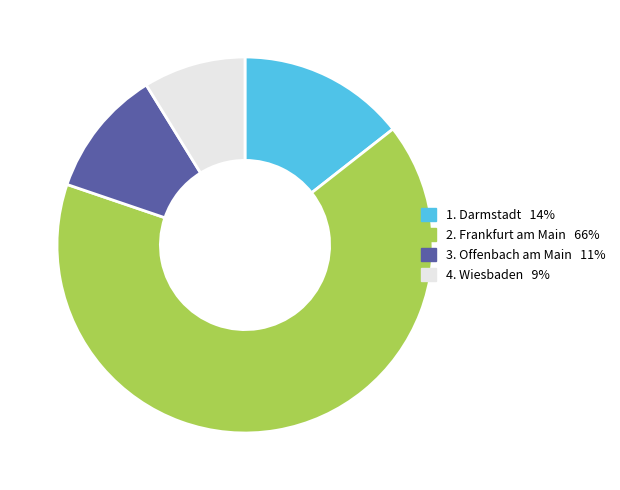

Count the number of slices in the pie.

4